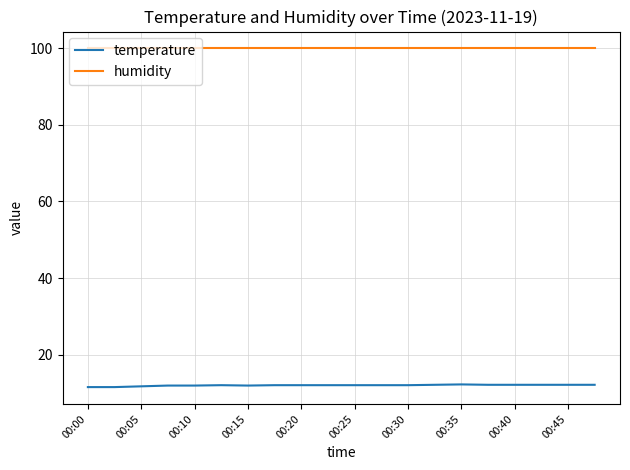

Which series has the widest spread of values?

temperature